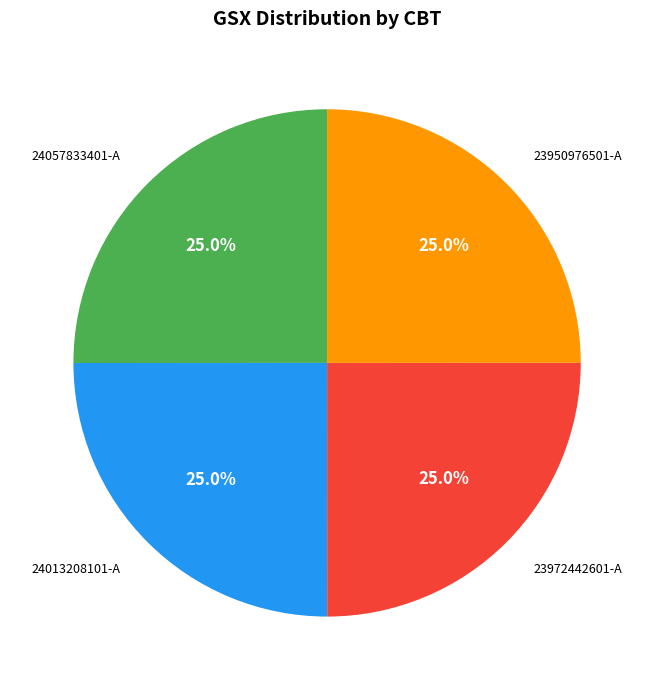

Is there any slice that represents more than half of the pie?

No